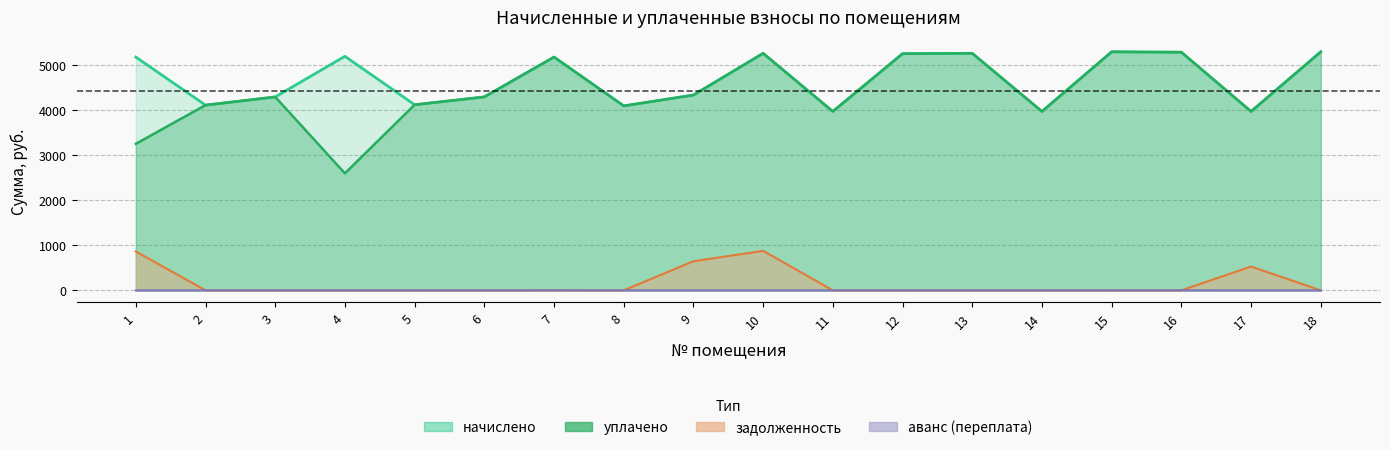

Between 18 and 16, which is larger?

18